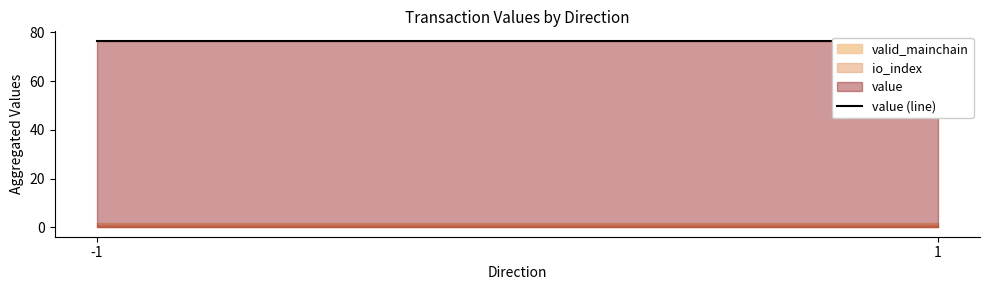

What is the lowest value of the valid_mainchain series?

1.0